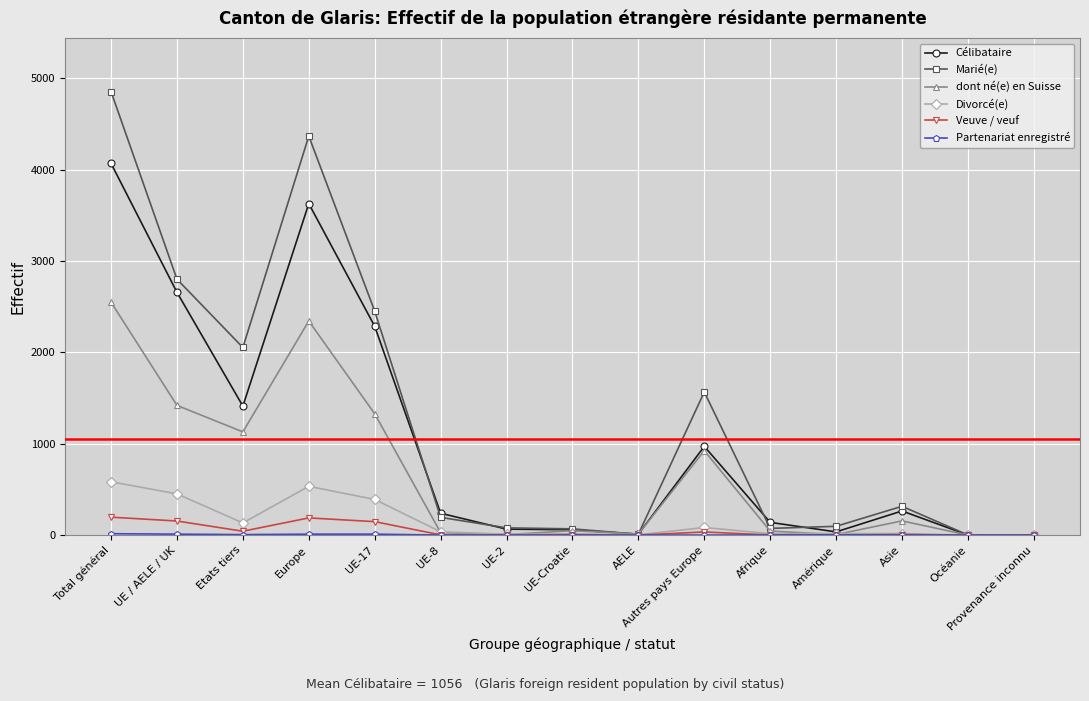

How many data points in Célibataire are less than 239?

7